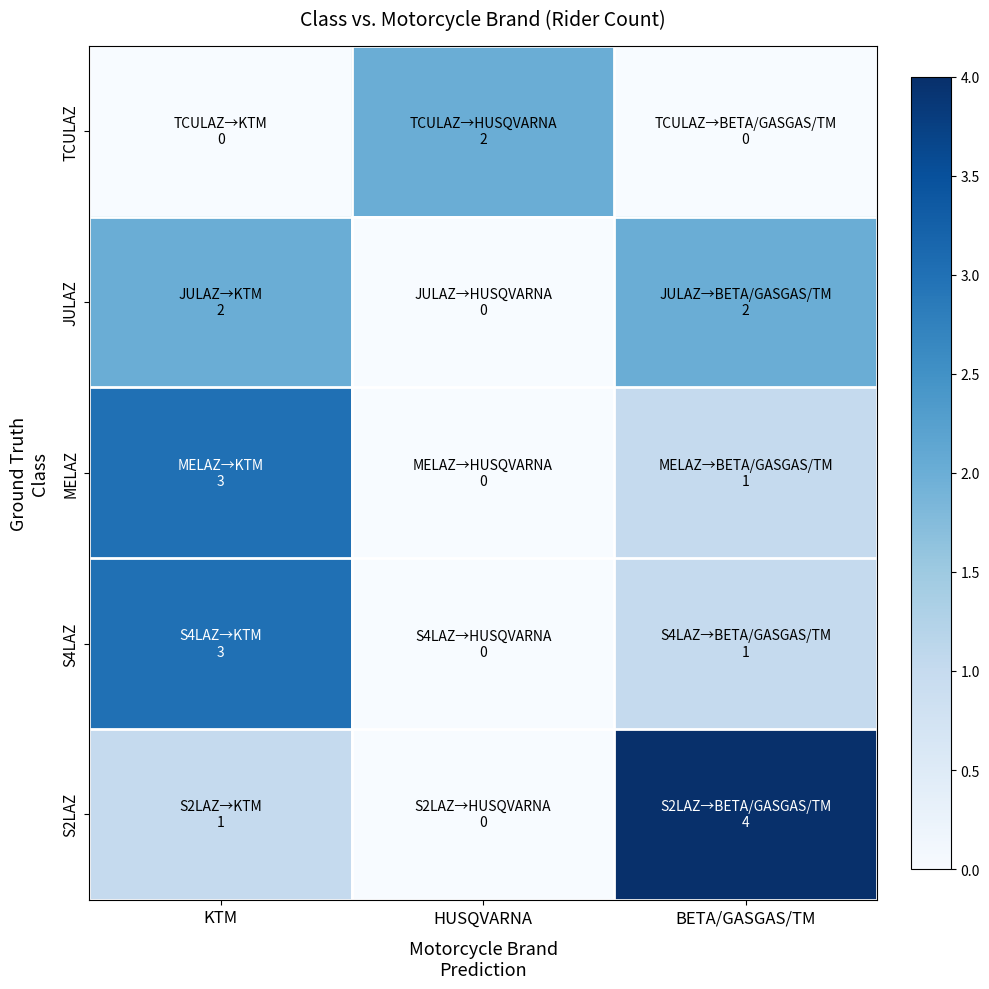

Reading left to right, what are all the values shown in this chart?

TCULAZ: KTM=0	HUSQVARNA=2	BETA/GASGAS/TM=0
JULAZ: KTM=2	HUSQVARNA=0	BETA/GASGAS/TM=2
MELAZ: KTM=3	HUSQVARNA=0	BETA/GASGAS/TM=1
S4LAZ: KTM=3	HUSQVARNA=0	BETA/GASGAS/TM=1
S2LAZ: KTM=1	HUSQVARNA=0	BETA/GASGAS/TM=4